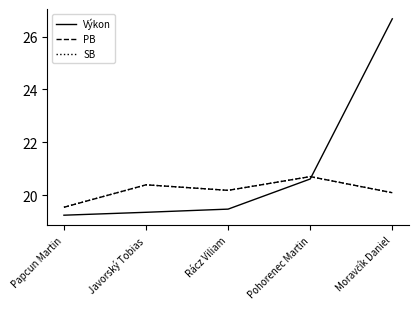

What is the greatest value displayed?

26.7